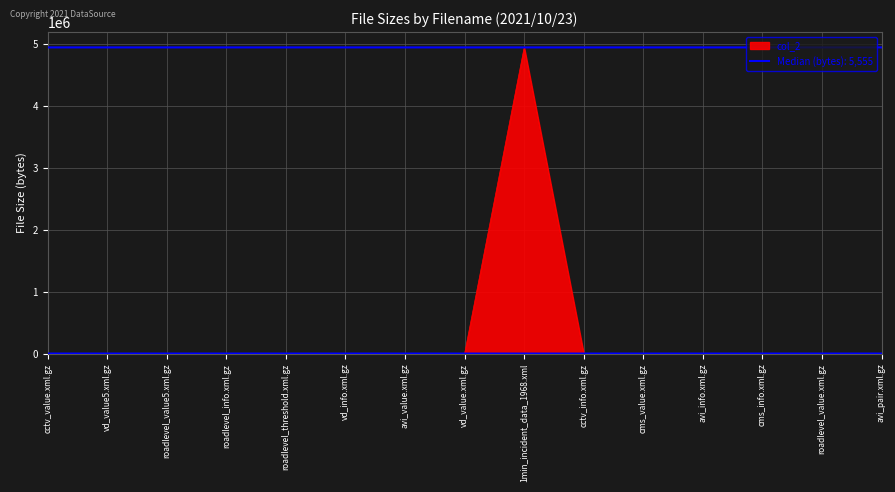

Where is the first local maximum?

roadlevel_info.xml.gz